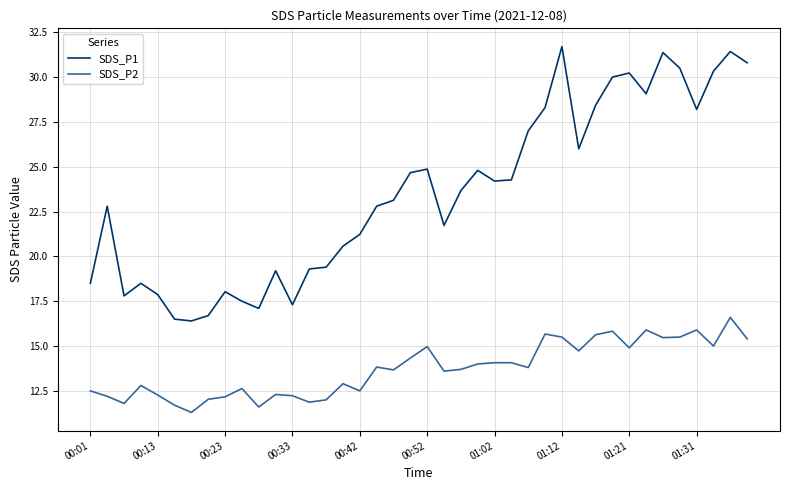

Rank the series by their maximum value, from highest to lowest.

SDS_P1, SDS_P2